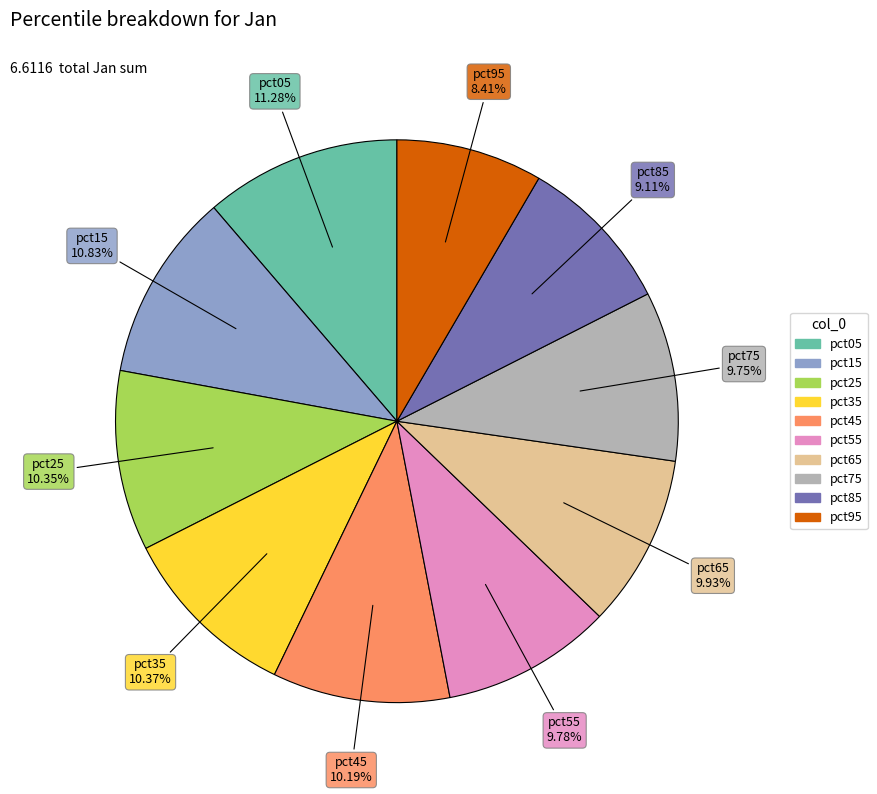

To the nearest percent, what portion does pct15 represent?

11%